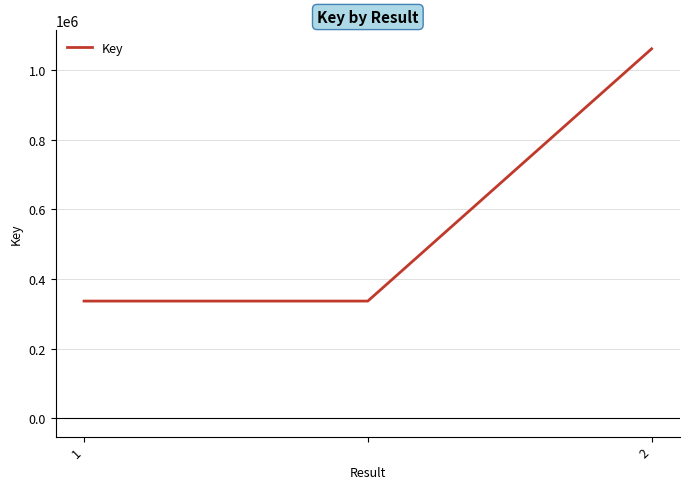

Does the chart display data point markers on the line(s)?

No